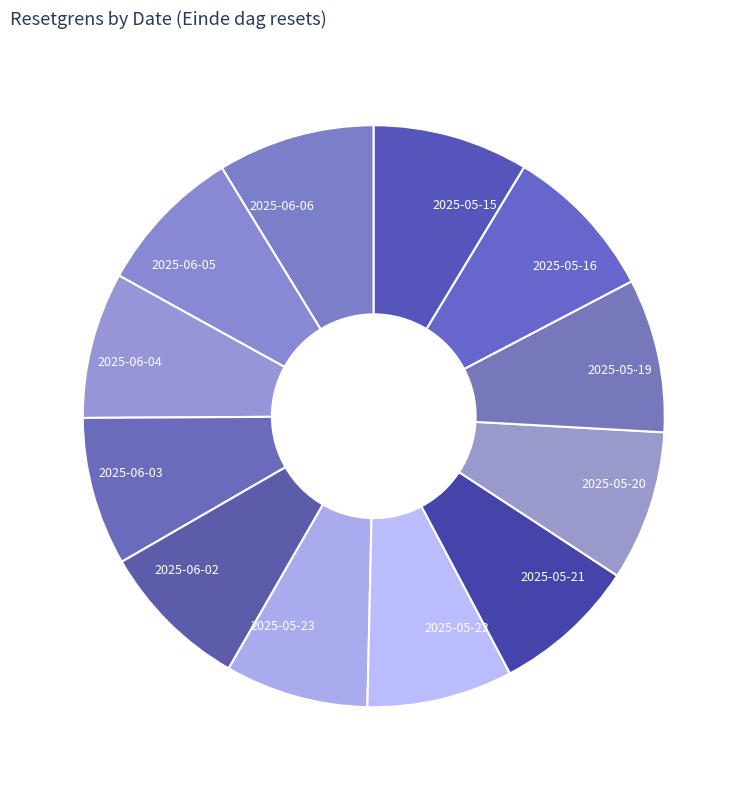

Does 2025-05-15 account for over 50% of the chart?

No